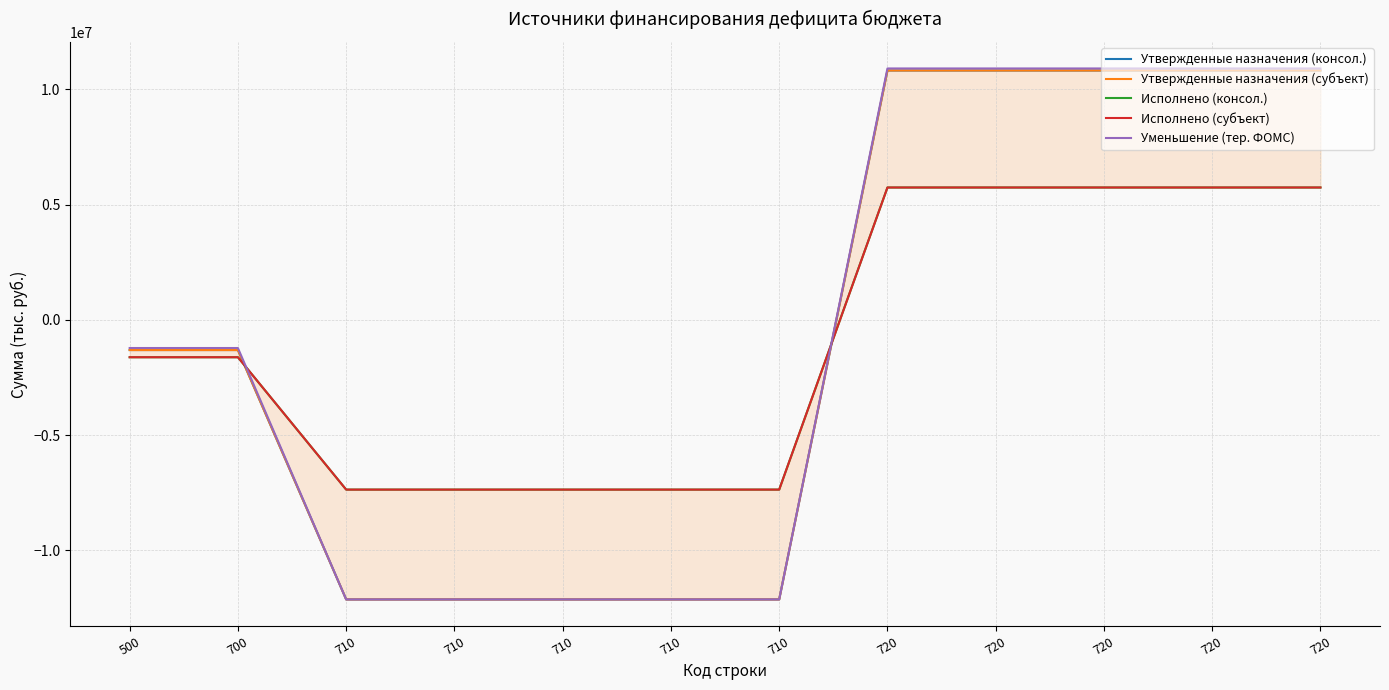

Reading left to right, list all the values displayed in this chart.

Утвержденные назначения (консол.): 500=-1309484.6	700=-1309484.6	710=-12131984.7	710=-12131984.7	710=-12131984.7	710=-12131984.7	710=-12131984.7	720=10822500.0	720=10822500.0	720=10822500.0	720=10822500.0	720=10822500.0
Утвержденные назначения (субъект): 500=-1309484.6	700=-1309484.6	710=-12131984.7	710=-12131984.7	710=-12131984.7	710=-12131984.7	710=-12131984.7	720=10822500.0	720=10822500.0	720=10822500.0	720=10822500.0	720=10822500.0
Исполнено (консол.): 500=-1621791.8	700=-1621791.8	710=-7366158.6	710=-7366158.6	710=-7366158.6	710=-7366158.6	710=-7366158.6	720=5744366.7	720=5744366.7	720=5744366.7	720=5744366.7	720=5744366.7
Исполнено (субъект): 500=-1621791.8	700=-1621791.8	710=-7366158.6	710=-7366158.6	710=-7366158.6	710=-7366158.6	710=-7366158.6	720=5744366.7	720=5744366.7	720=5744366.7	720=5744366.7	720=5744366.7
Уменьшение (тер. ФОМС): 500=-1221884.6	700=-1221884.6	710=-12131984.7	710=-12131984.7	710=-12131984.7	710=-12131984.7	710=-12131984.7	720=10910100.0	720=10910100.0	720=10910100.0	720=10910100.0	720=10910100.0